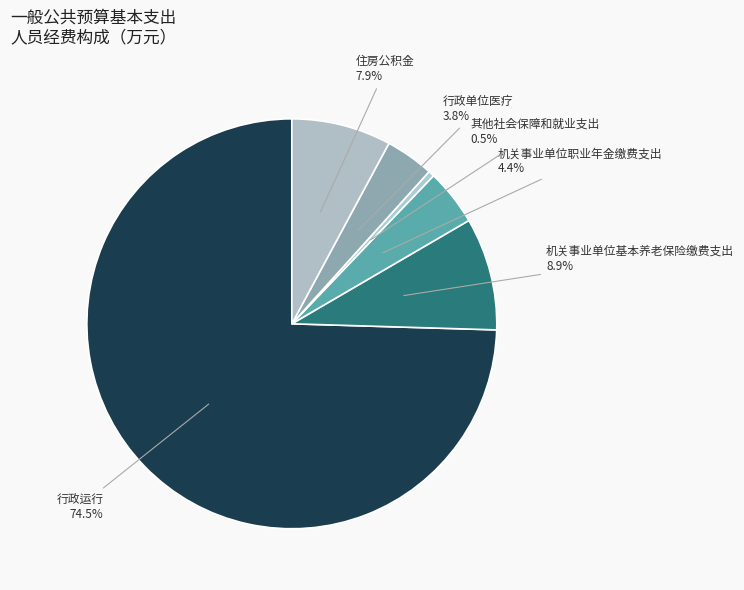

True or false: 机关事业单位职业年金缴费支出 accounts for 13% of the total.

False